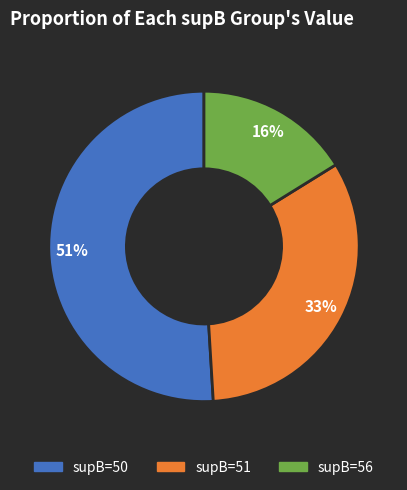

To the nearest percent, what is the average slice percentage?

33%